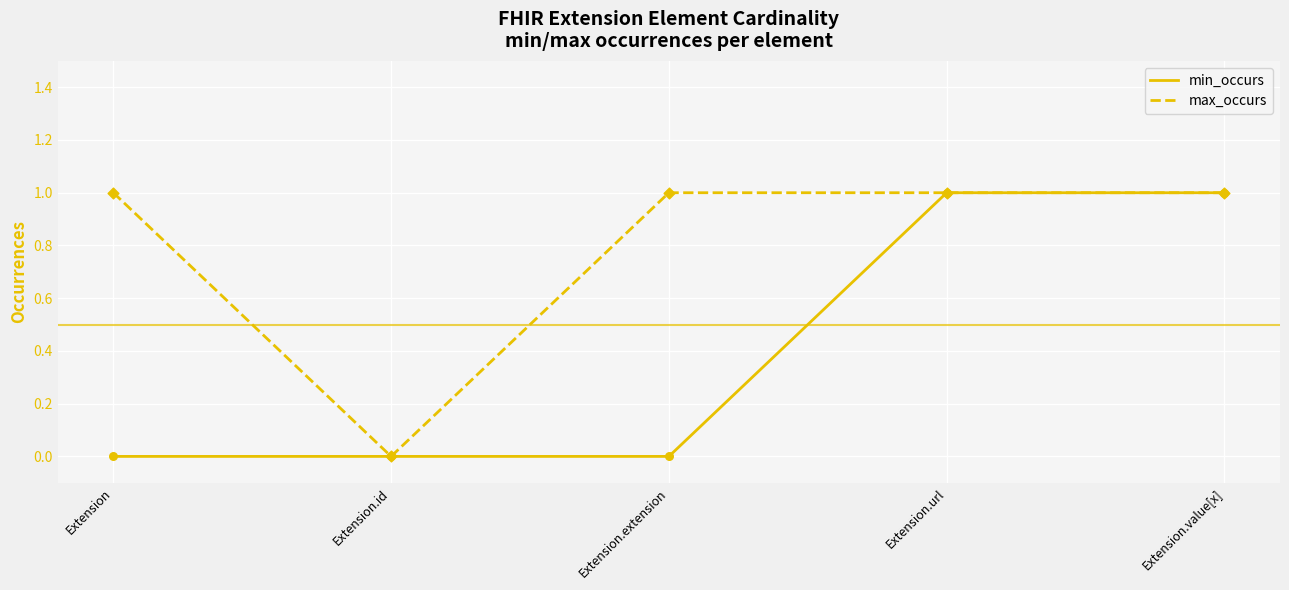

List the series in order of their overall mean, lowest first.

min_occurs, max_occurs